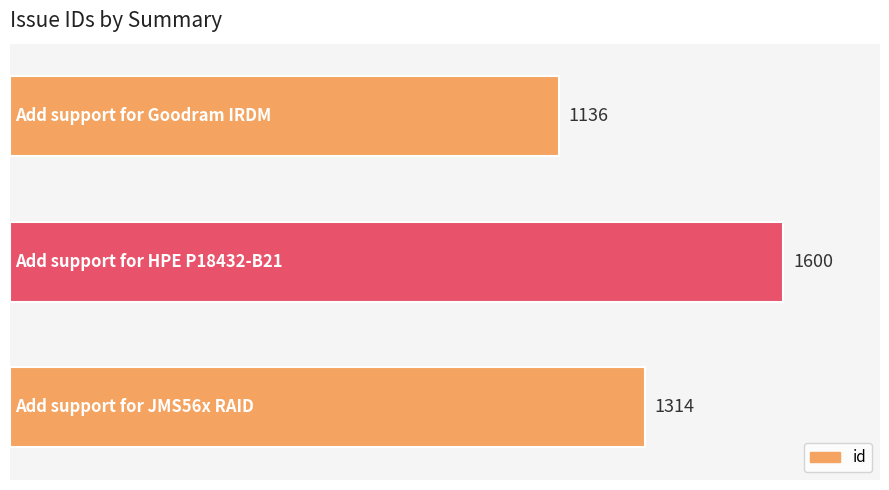

The chart shows a value of 1136 at Add support for Goodram IRDM. True or false?

True